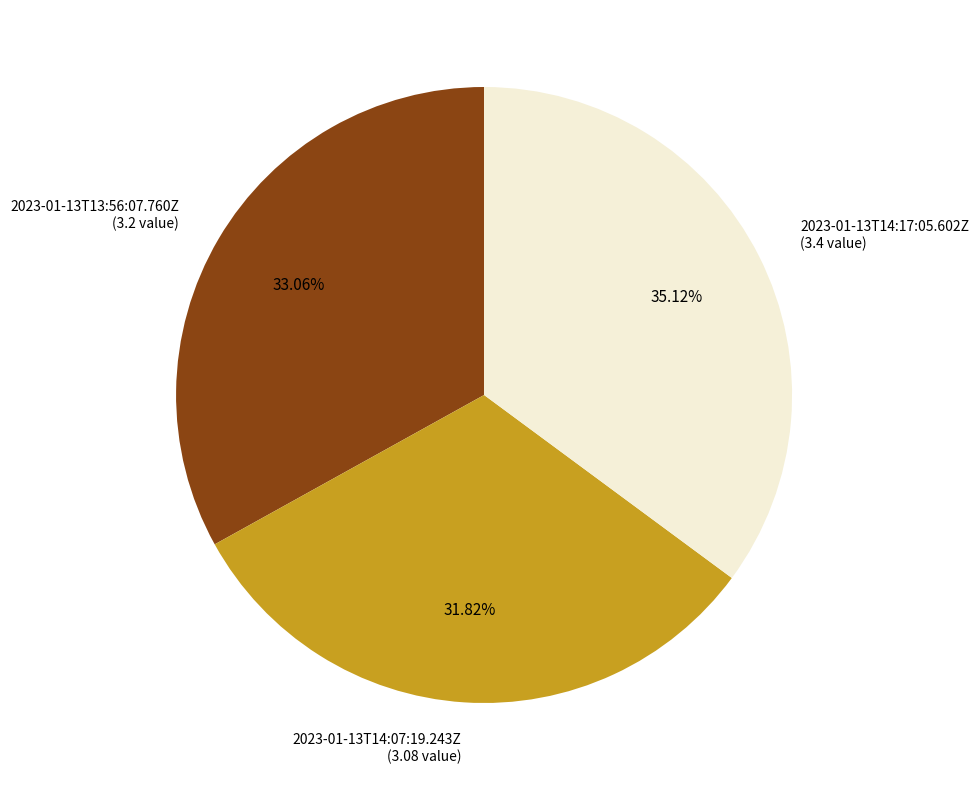

What is the ratio of the value at 2023-01-13T13:56:07.760Z (3.2 value) to the value at 2023-01-13T14:07:19.243Z (3.08 value)?

1.0